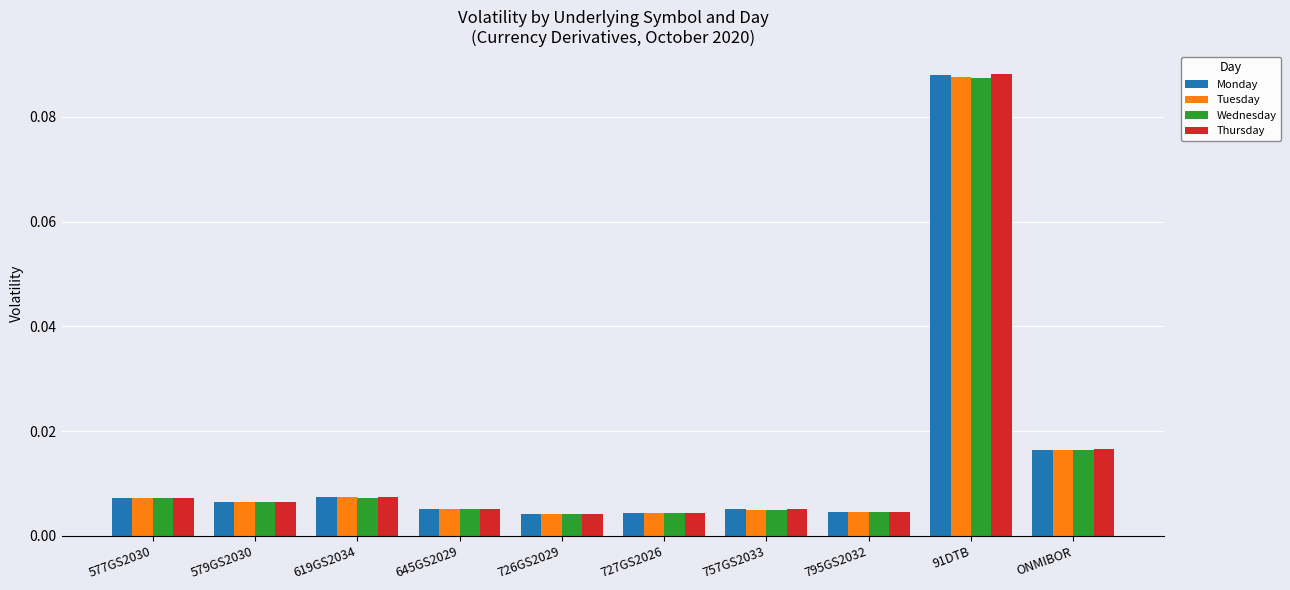

How many bars are there in each group?

4